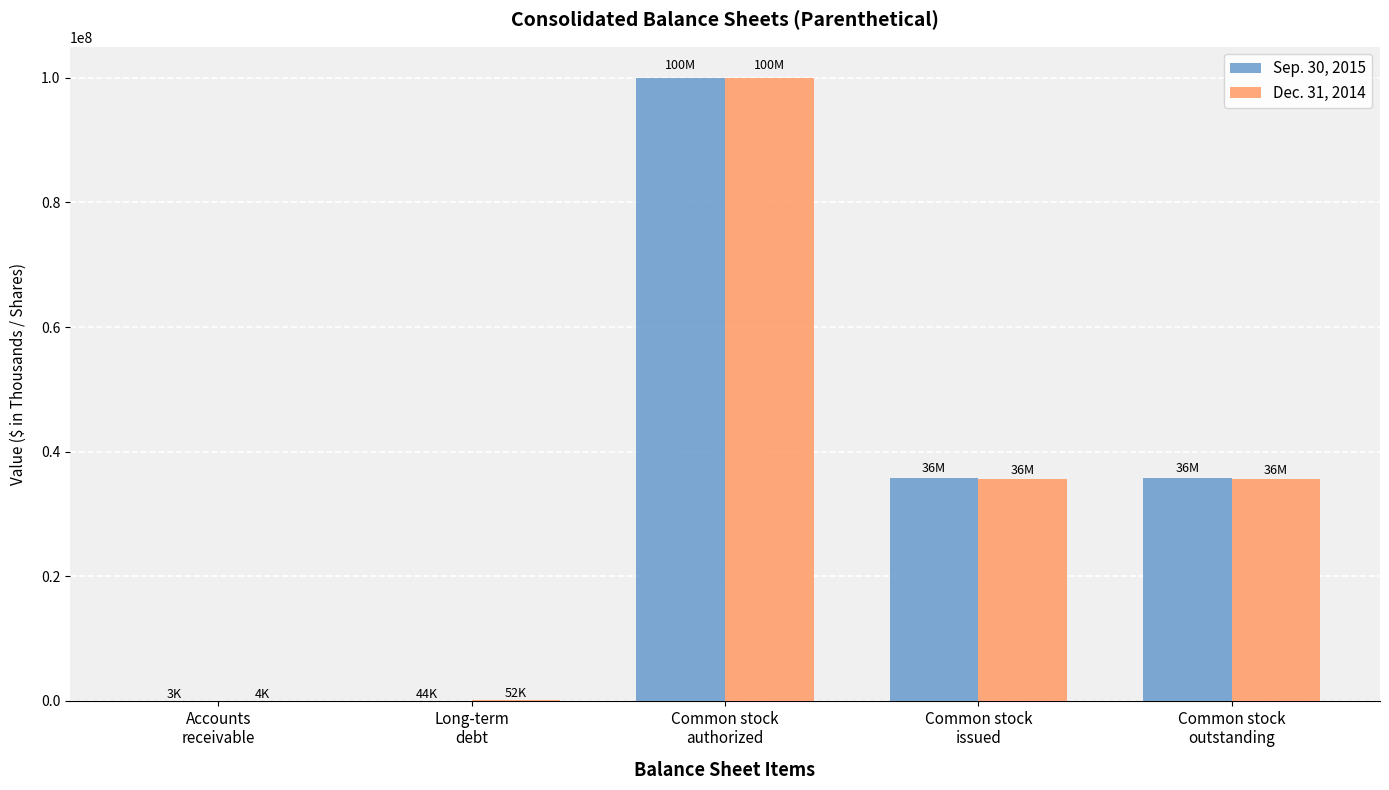

What is the maximum value shown in the chart?

100000000